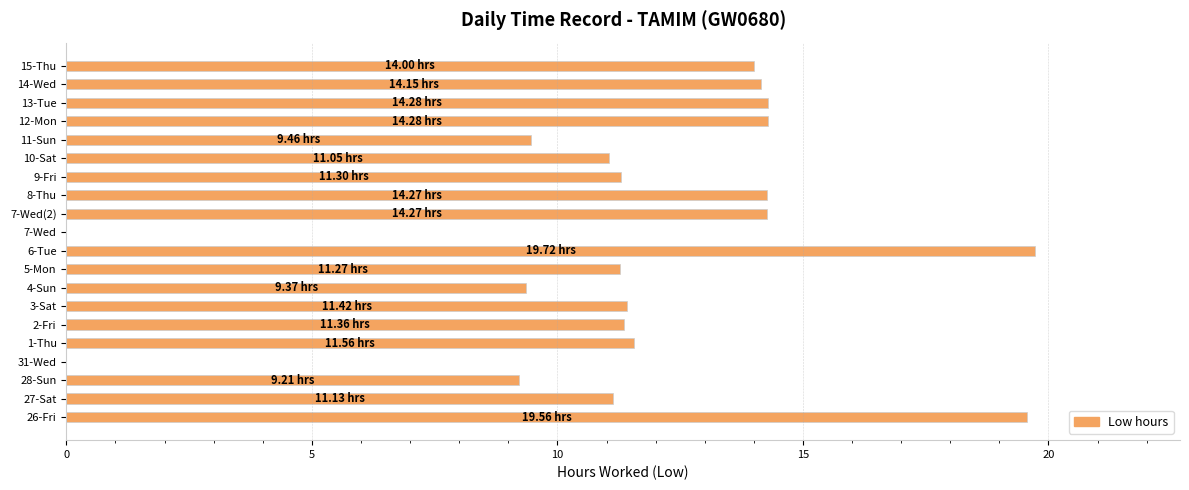

What is the sum of all values?

231.7